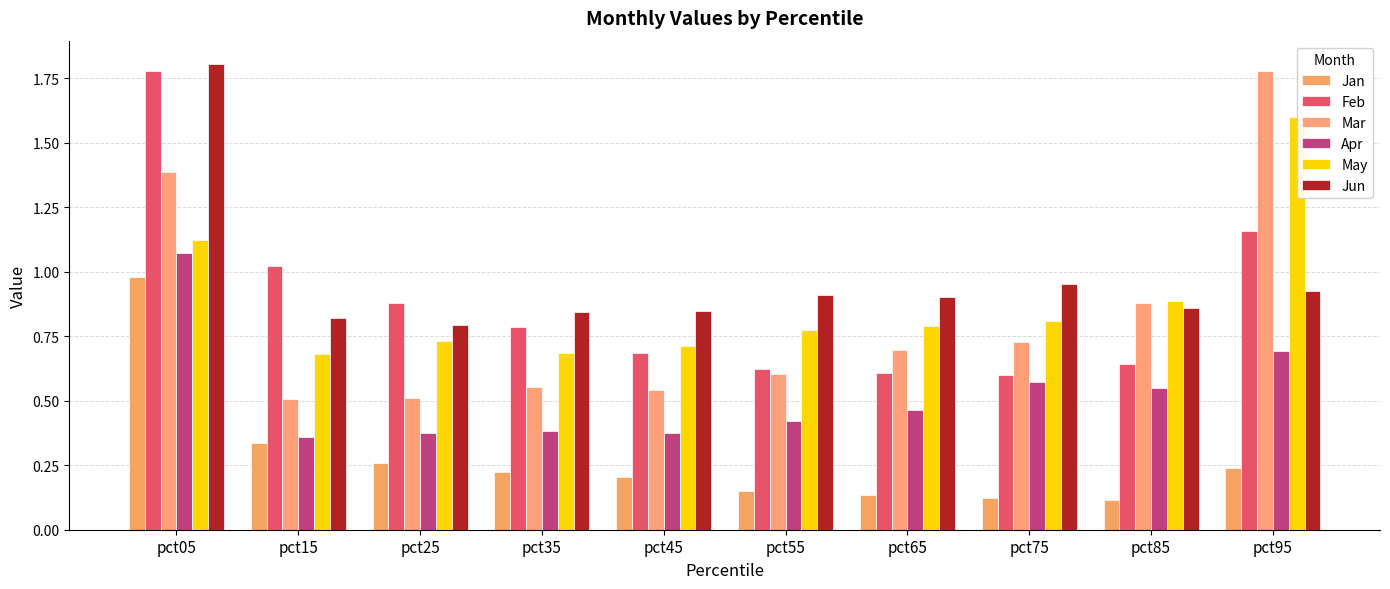

How many categories are shown in the chart?

10